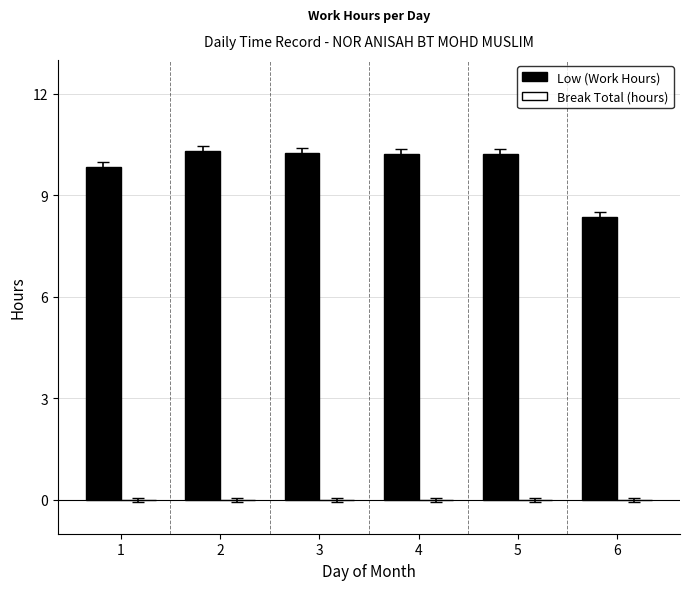

Is it true that the value at 4 is 10.2?

True